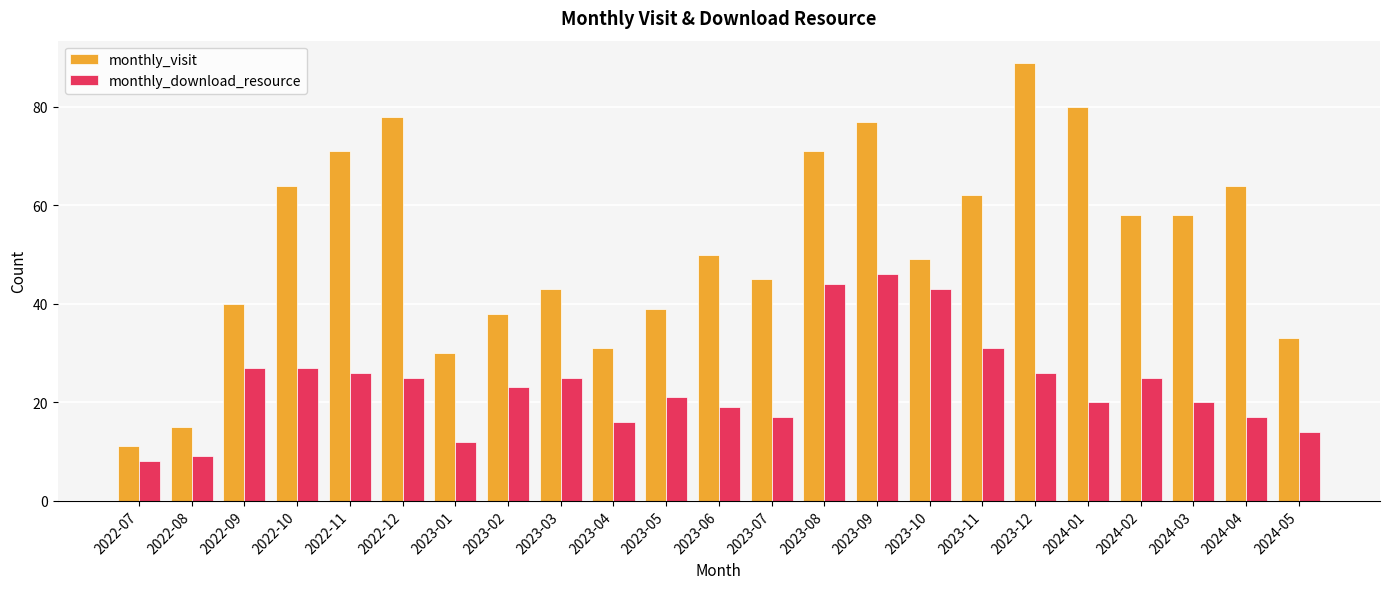

Is the value of monthly_download_resource at 2023-09 greater than the value of monthly_visit at 2023-12?

No